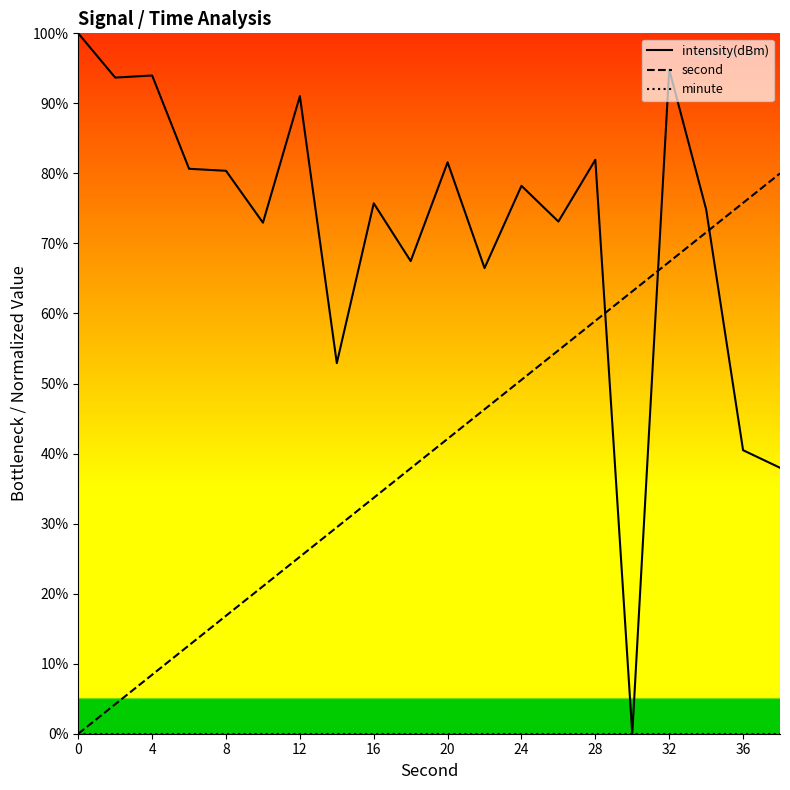

What is the average value of the intensity(dBm) series?

71.9